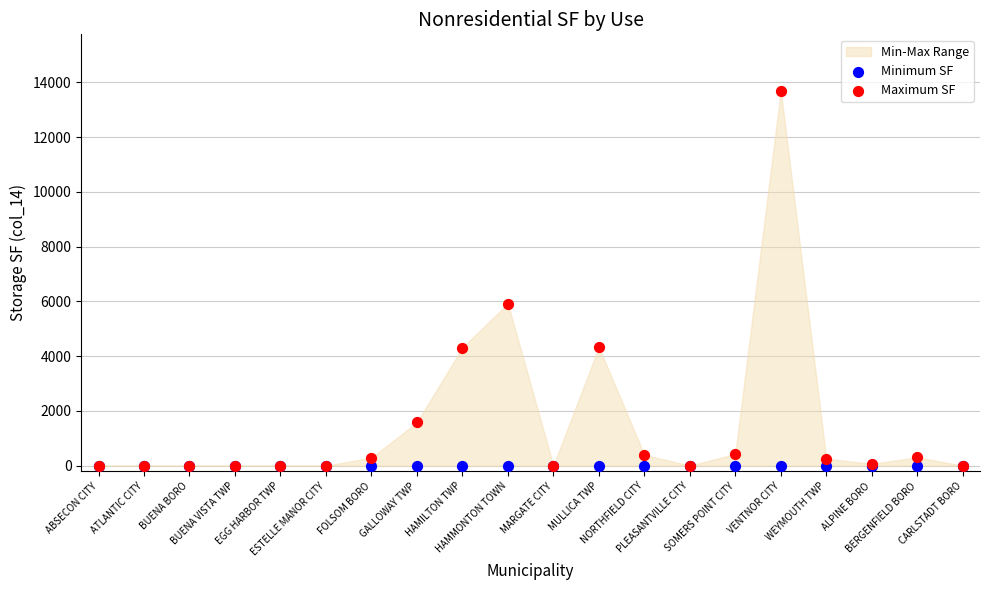

In the Maximum SF series, what Y value is closest to 6850?

5920